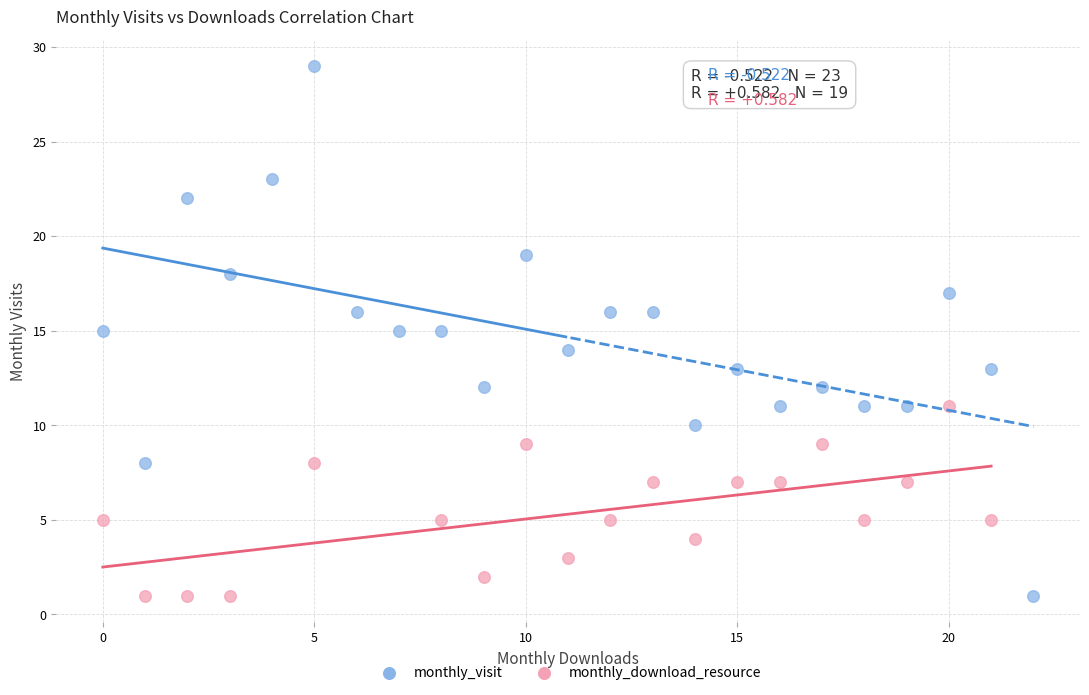

Which series contains the highest Y value?

monthly_visit